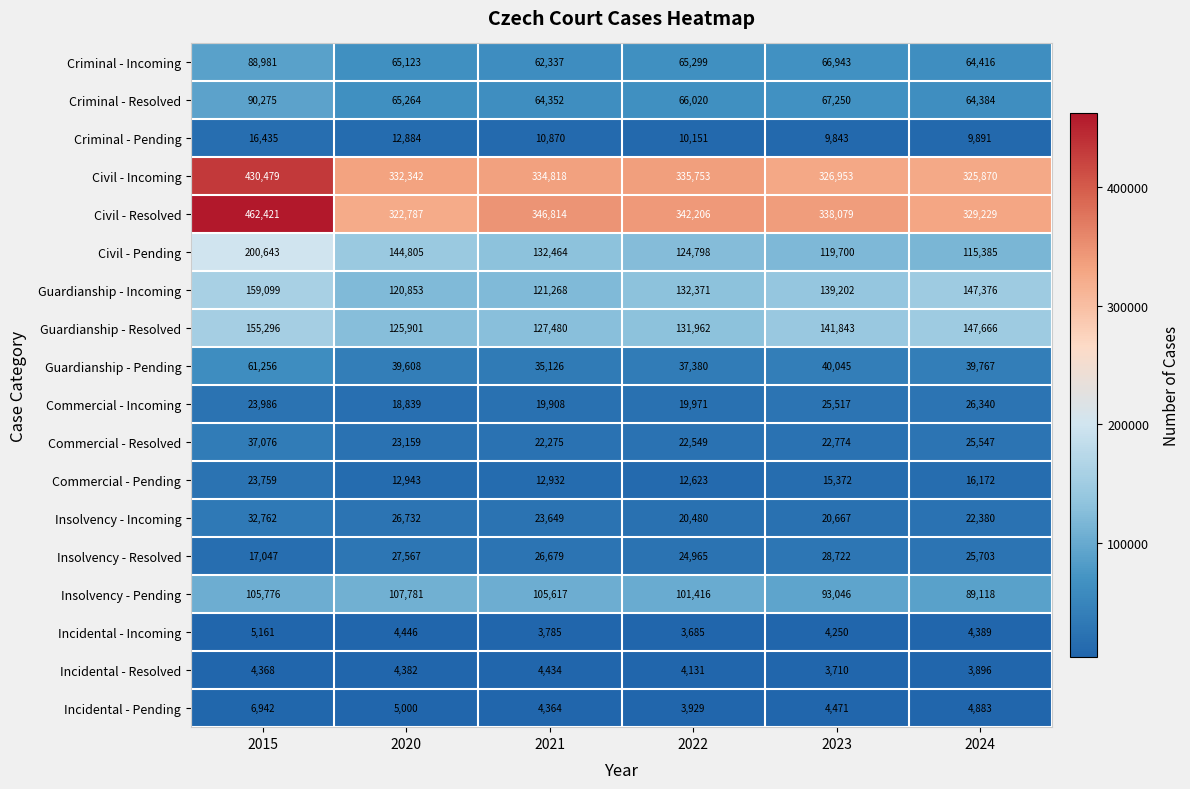

How many distinct data groups are displayed?

18